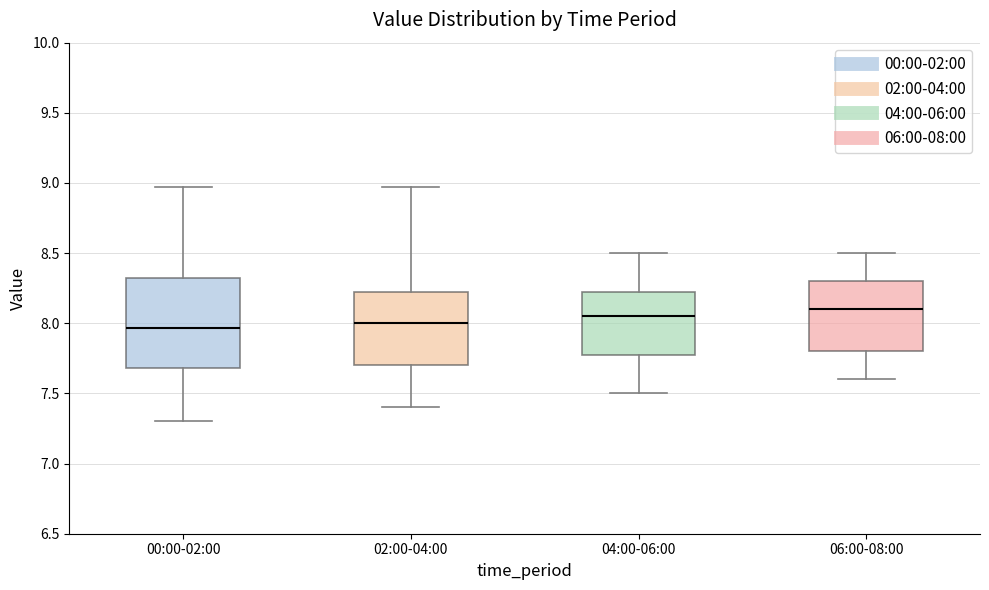

Reading left to right, read every box against the y-axis: the position of its median line, the range the box covers, and the ends of its whiskers. The values are not printed on the chart, so give them approximately, as read against the axis.

00:00-02:00: median 7.95, box 7.70 to 8.35, whiskers 7.30 to 8.95
02:00-04:00: median 8.00, box 7.70 to 8.25, whiskers 7.40 to 8.95
04:00-06:00: median 8.05, box 7.80 to 8.25, whiskers 7.50 to 8.50
06:00-08:00: median 8.10, box 7.80 to 8.30, whiskers 7.60 to 8.50